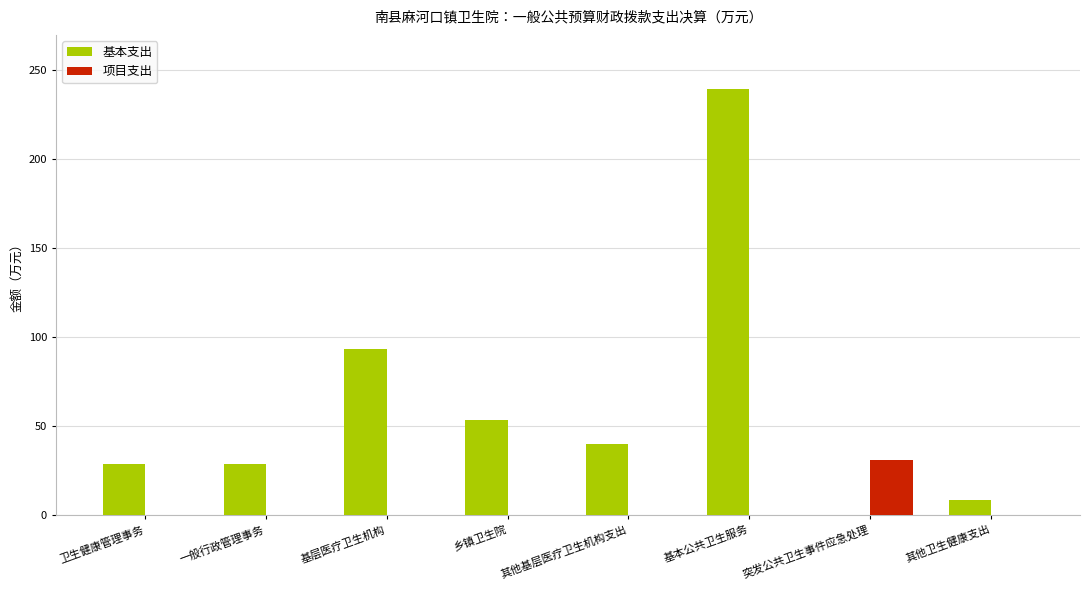

The 基本支出 series shows 32.2 at 基层医疗卫生机构. True or false?

False